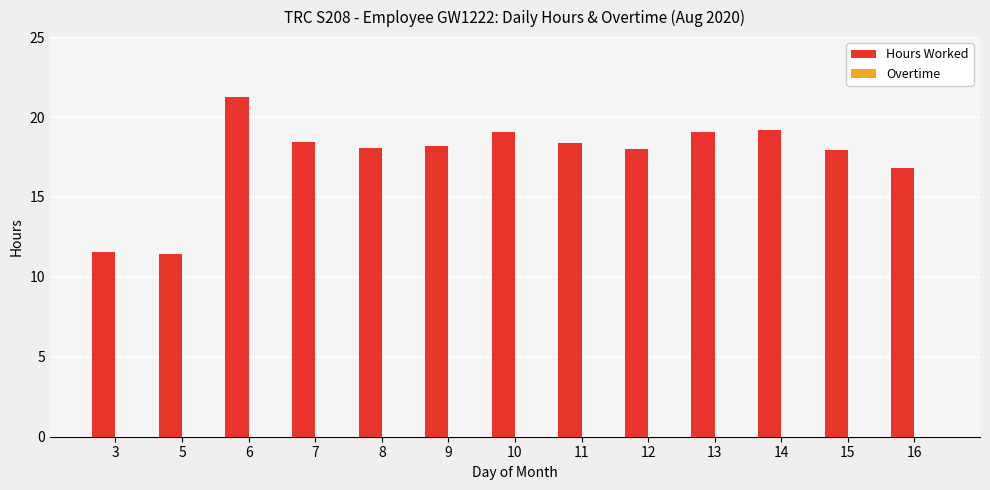

What is the value of the 5th bar from the left?

18.1